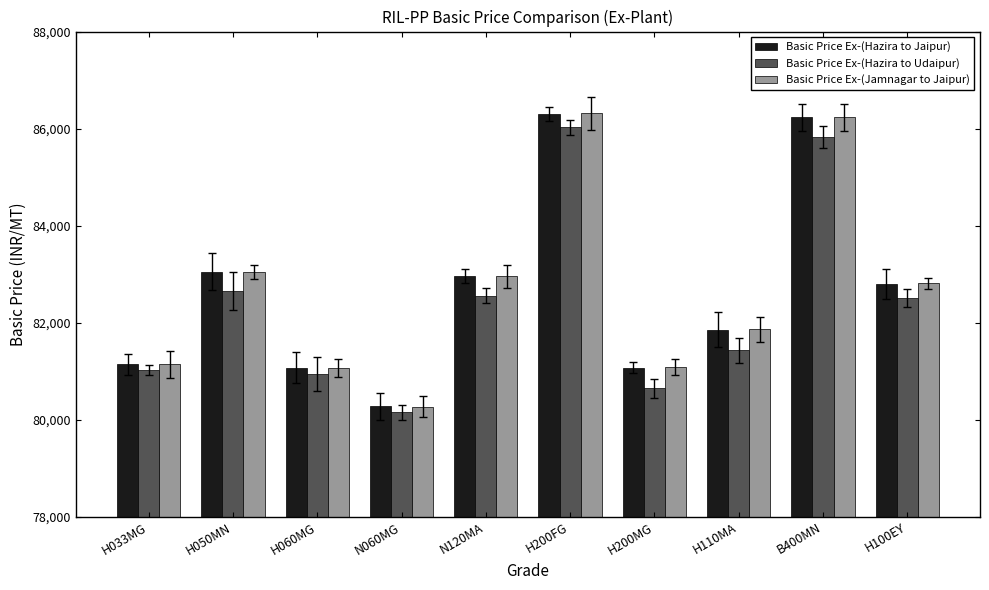

What is the value of the Basic Price Ex-(Hazira to Udaipur) bar at the 2nd from the left?

82648